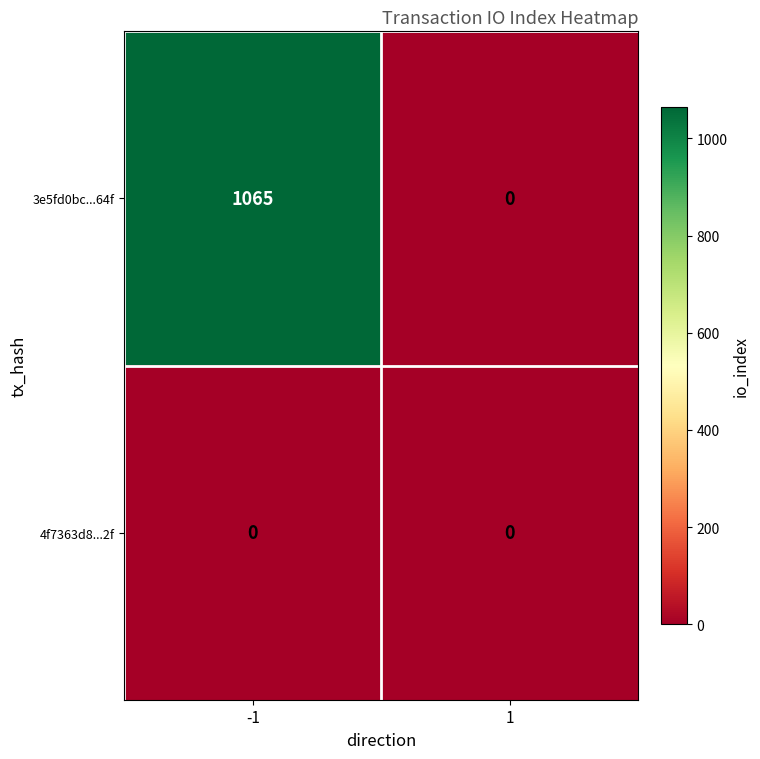

The value of 3e5fd0bc...64f at -1 is 1065. True or false?

True